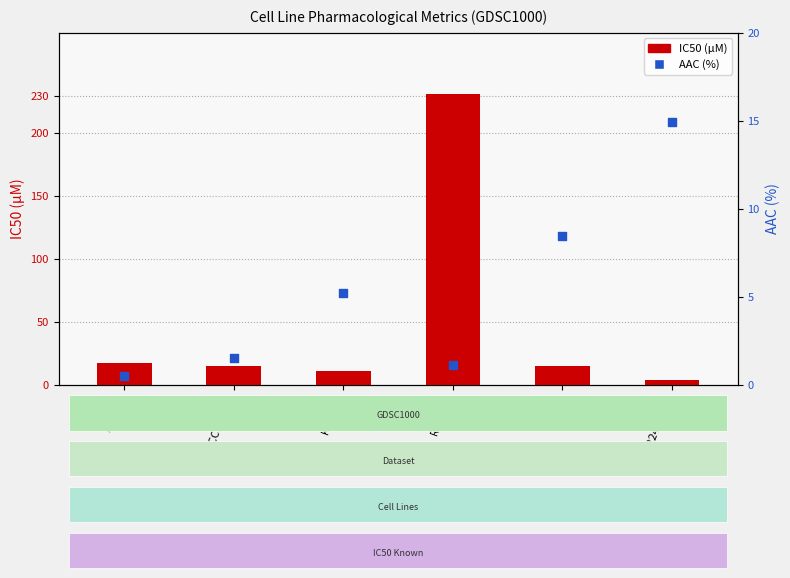

At how many categories does at least one series exceed 188?

1